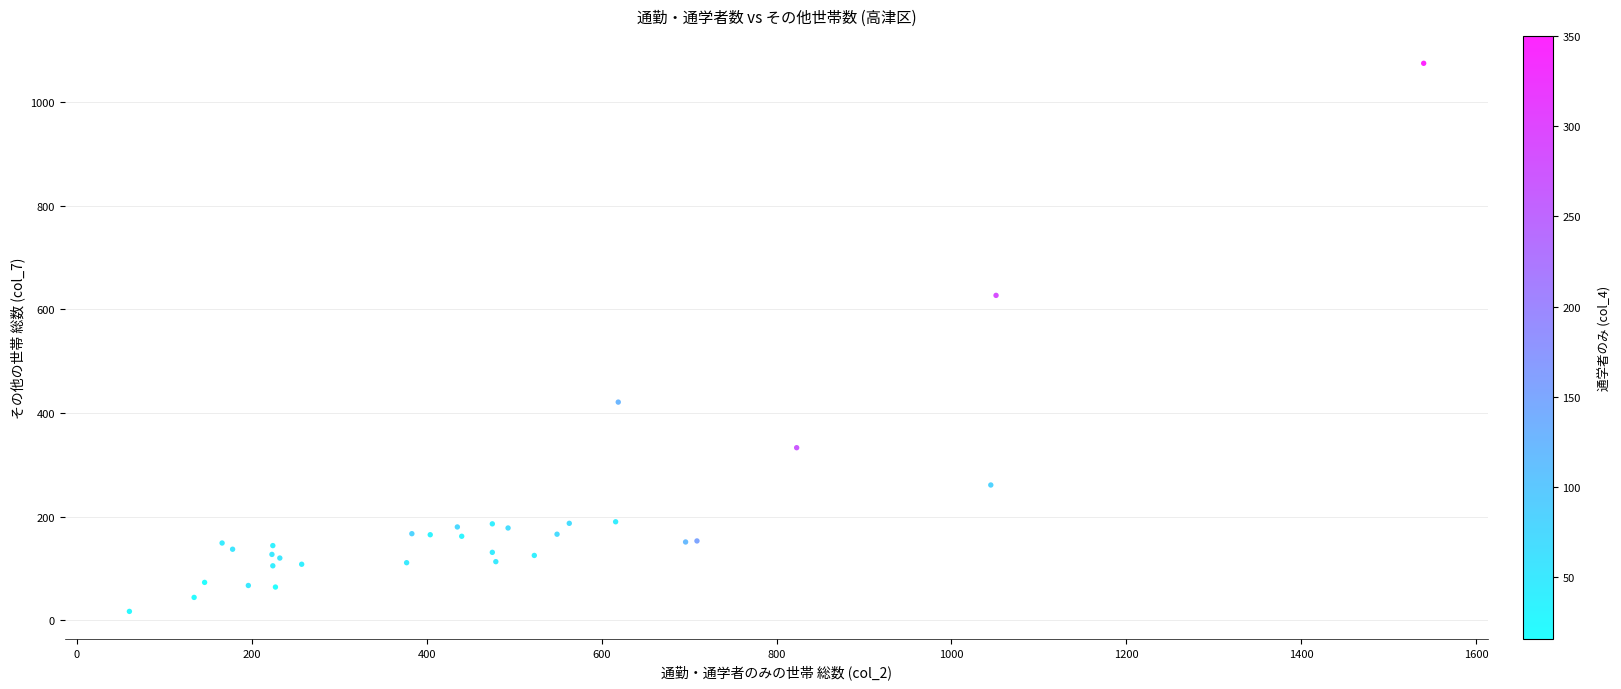

What Y value in the scatter plot is closest to 546?

627